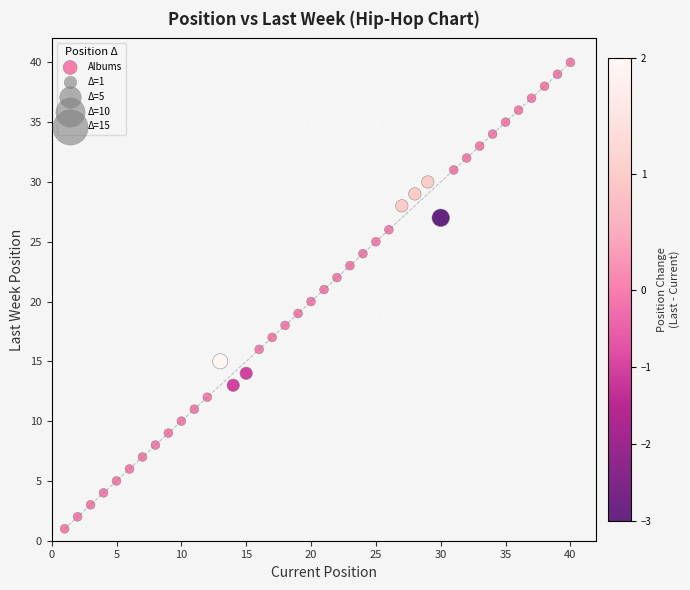

What is the range of Y values (max minus min)?

39